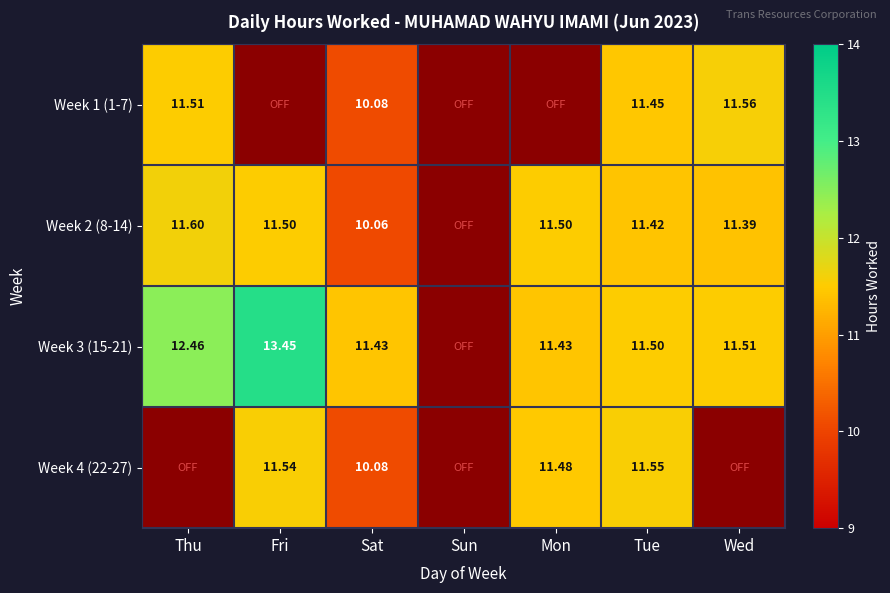

At Tue, list the series in order from smallest to largest.

Week 2 (8-14), Week 1 (1-7), Week 3 (15-21), Week 4 (22-27)